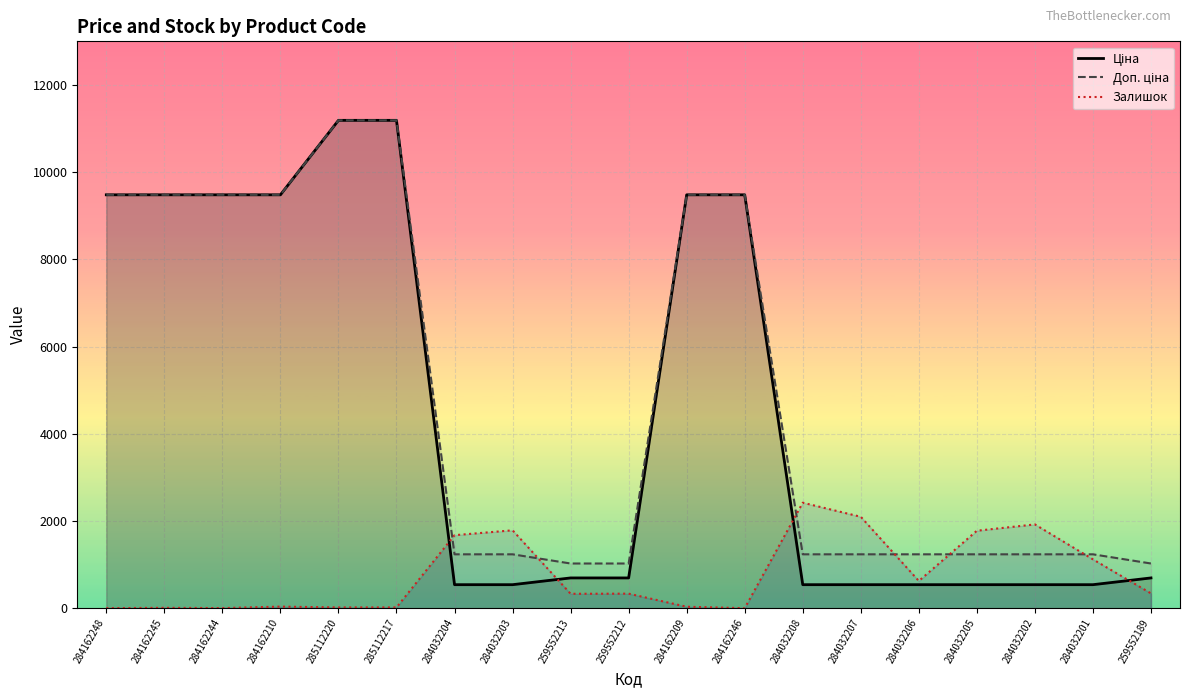

What is the value of the Доп. ціна point at the 3rd from the left?

9480.1